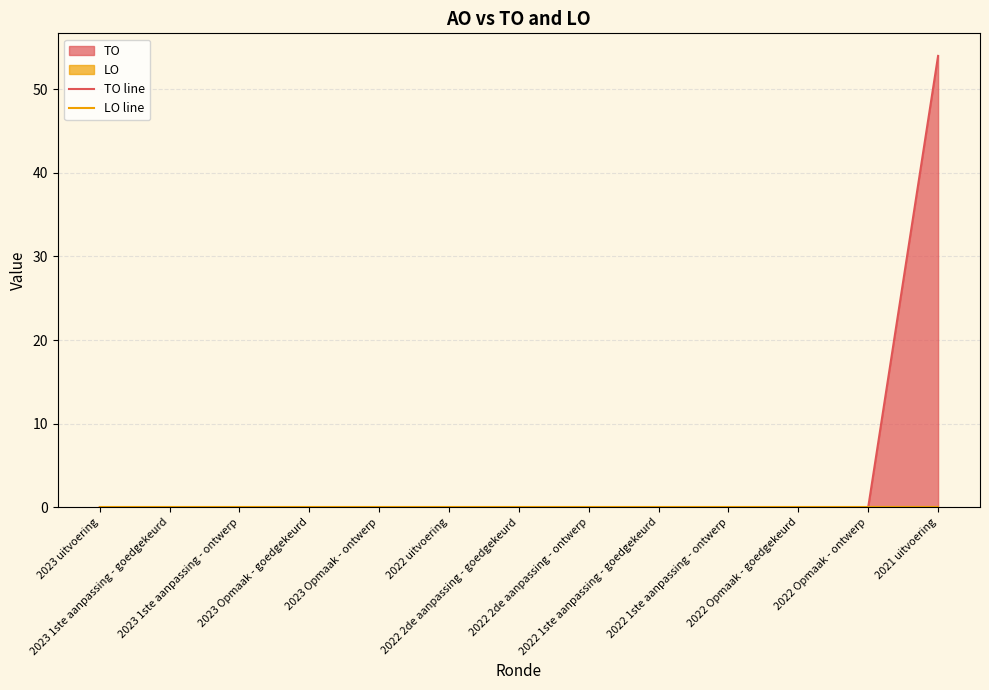

Which series changed the most between 2023 Opmaak - ontwerp and 2021 uitvoering?

TO line